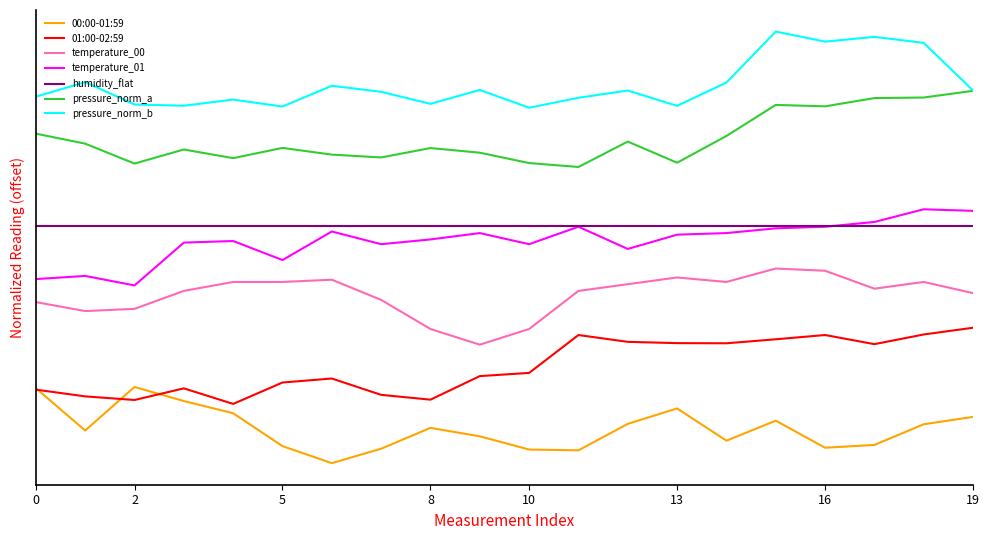

What are all the series names shown in the legend?

00:00-01:59, 01:00-02:59, temperature_00, temperature_01, humidity_flat, pressure_norm_a, pressure_norm_b